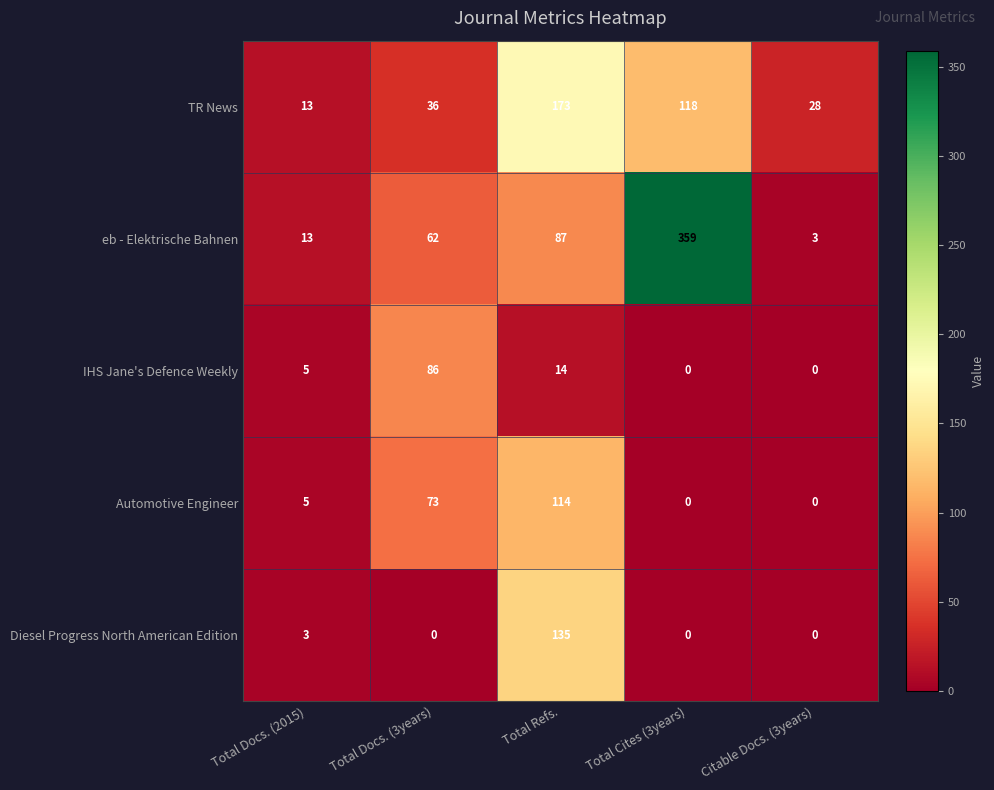

At Total Refs., list the series in order from largest to smallest.

TR News, Diesel Progress North American Edition, Automotive Engineer, eb - Elektrische Bahnen, IHS Jane's Defence Weekly